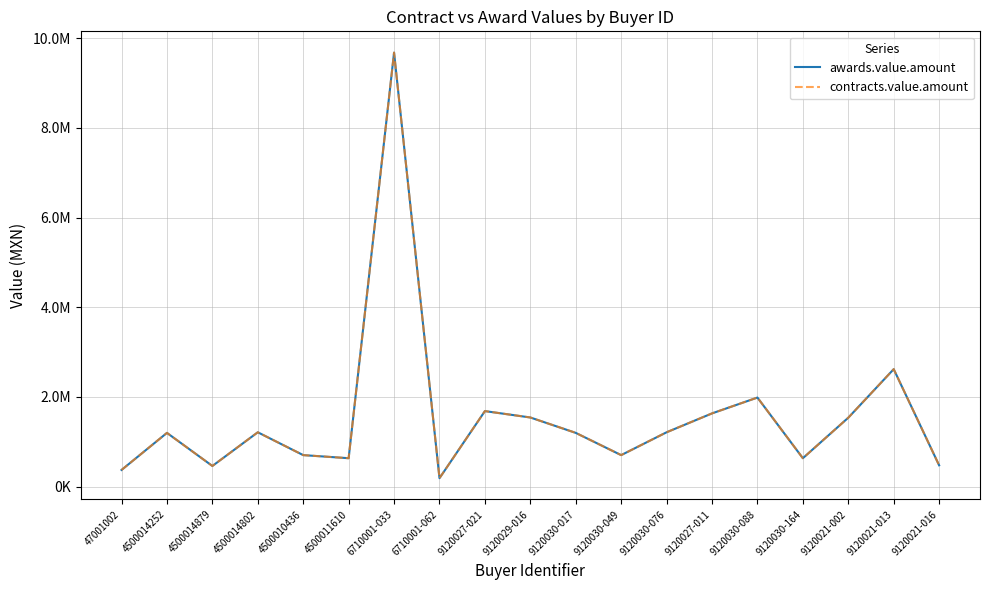

Reading left to right, list all the values displayed in this chart.

awards.value.amount: 47001002=369123.1	4500014252=1196369.2	4500014879=457845.3	4500014802=1209605.4	4500010436=700094.4	4500011610=631186.2	6710001-033=9677843.0	6710001-062=185724.4	9120027-021=1681969.5	9120029-016=1539596.2	9120030-017=1196369.2	9120030-049=700094.4	9120030-076=1209605.4	9120027-011=1630720.6	9120030-088=1983942.9	9120030-164=631186.2	9120021-002=1534404.4	9120021-013=2617171.6	9120021-016=472989.5
contracts.value.amount: 47001002=369123.1	4500014252=1196369.2	4500014879=457845.3	4500014802=1209605.4	4500010436=700094.4	4500011610=631186.2	6710001-033=9677843.0	6710001-062=185724.4	9120027-021=1681969.5	9120029-016=1539596.2	9120030-017=1196369.2	9120030-049=700094.4	9120030-076=1209605.4	9120027-011=1630720.6	9120030-088=1983942.9	9120030-164=631186.2	9120021-002=1534404.4	9120021-013=2617171.6	9120021-016=472989.5